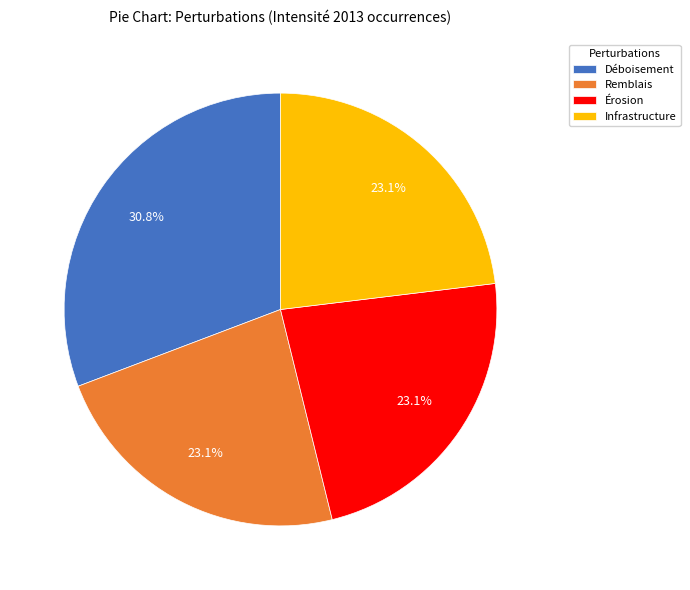

Combined, do Remblais and Infrastructure account for over 50%?

No